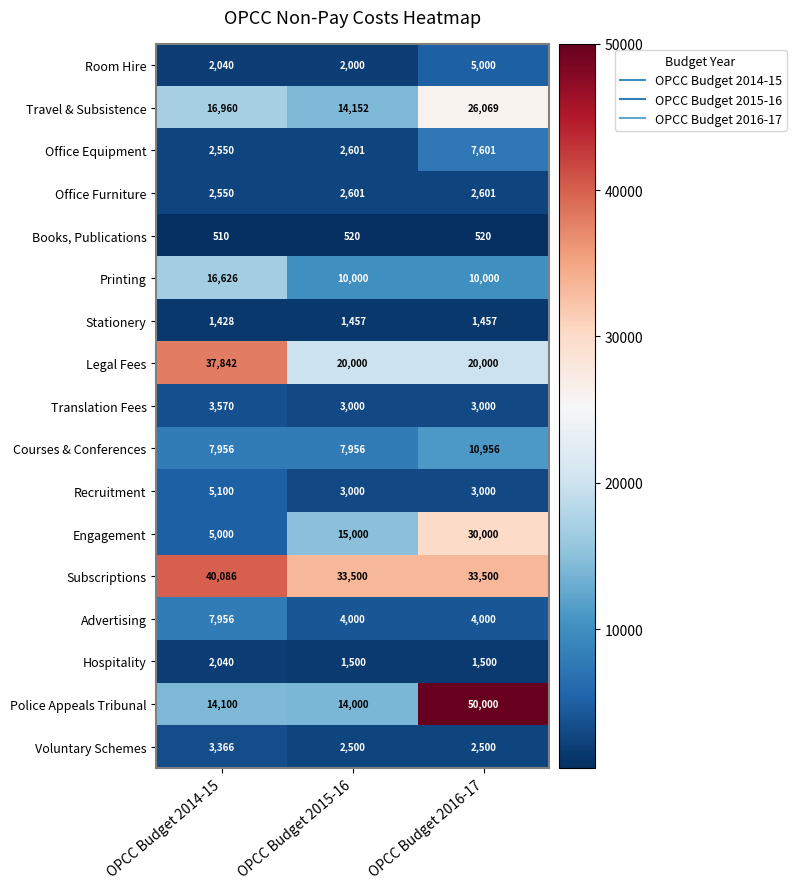

How many data points does each series have?

3